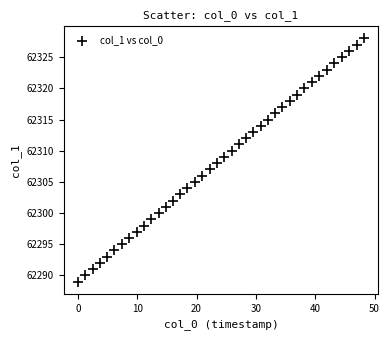

What is the range of Y values (max minus min)?

39